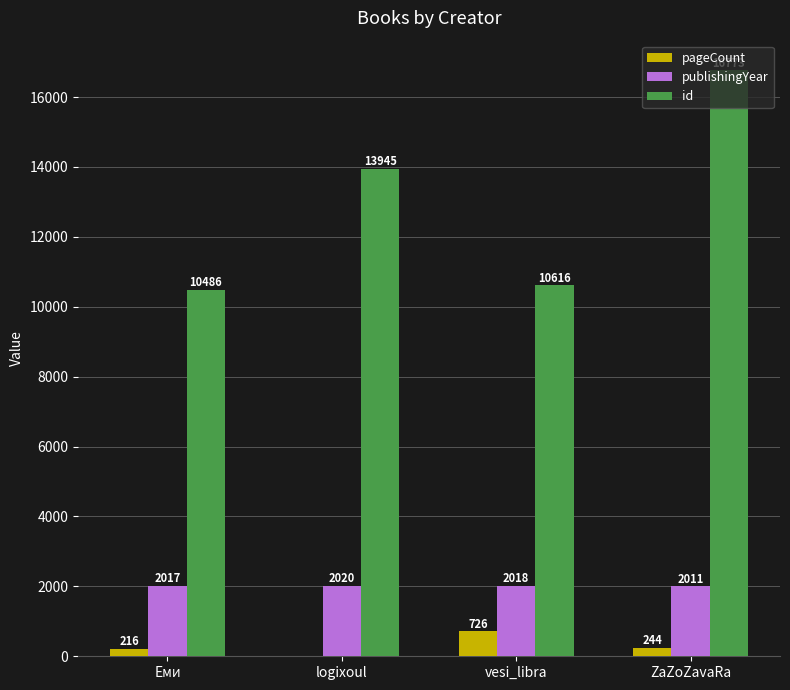

What is the total value across all series at logixoul?

15965